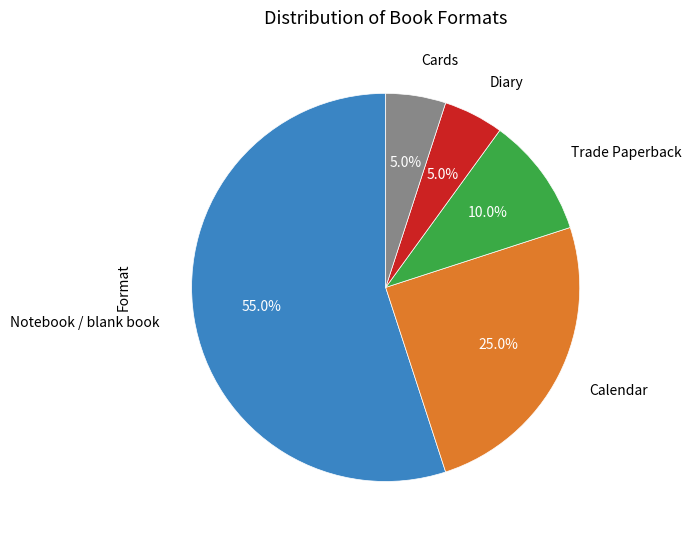

Is there any slice that represents more than half of the pie?

Yes